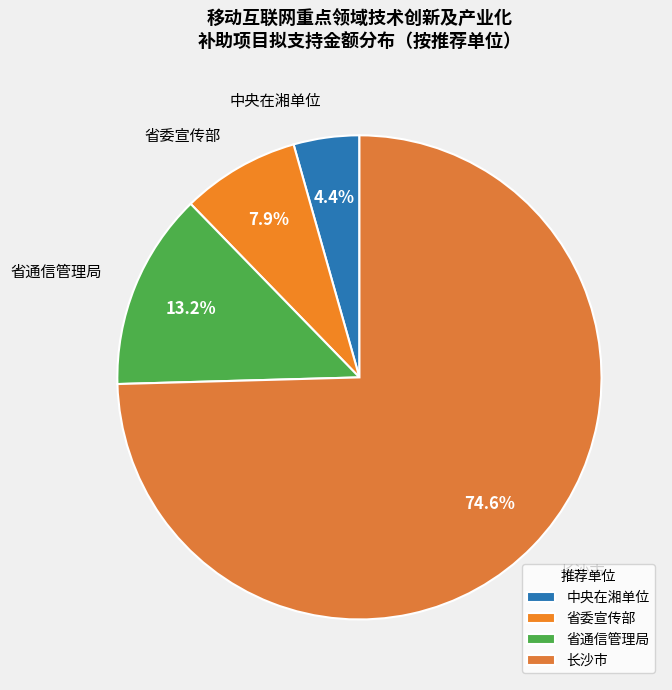

Which category accounts for the majority?

长沙市